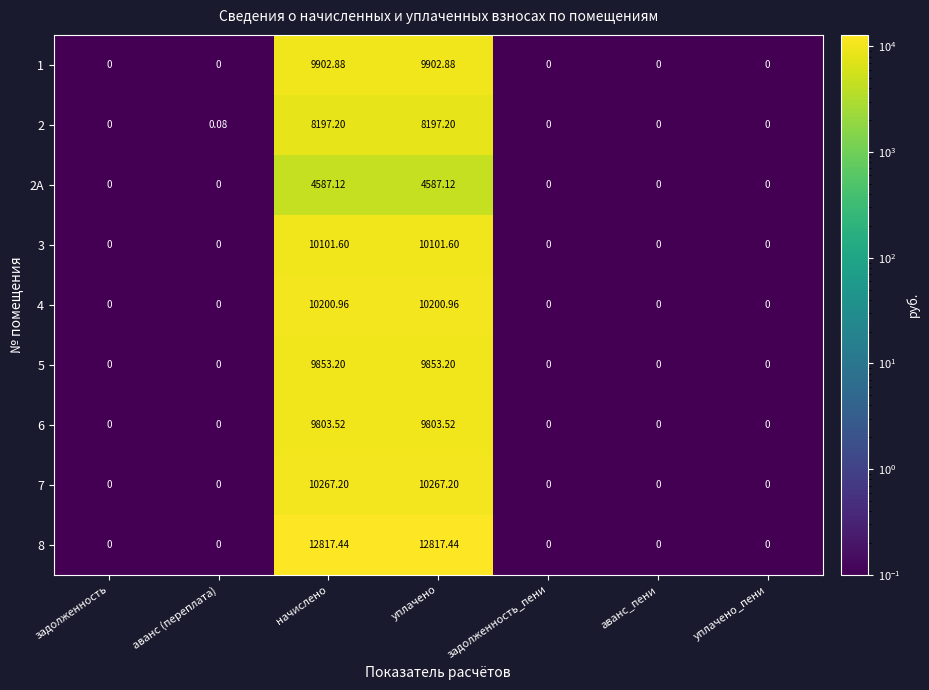

Is the value of 2А at уплачено greater than the value of 7 at уплачено?

No